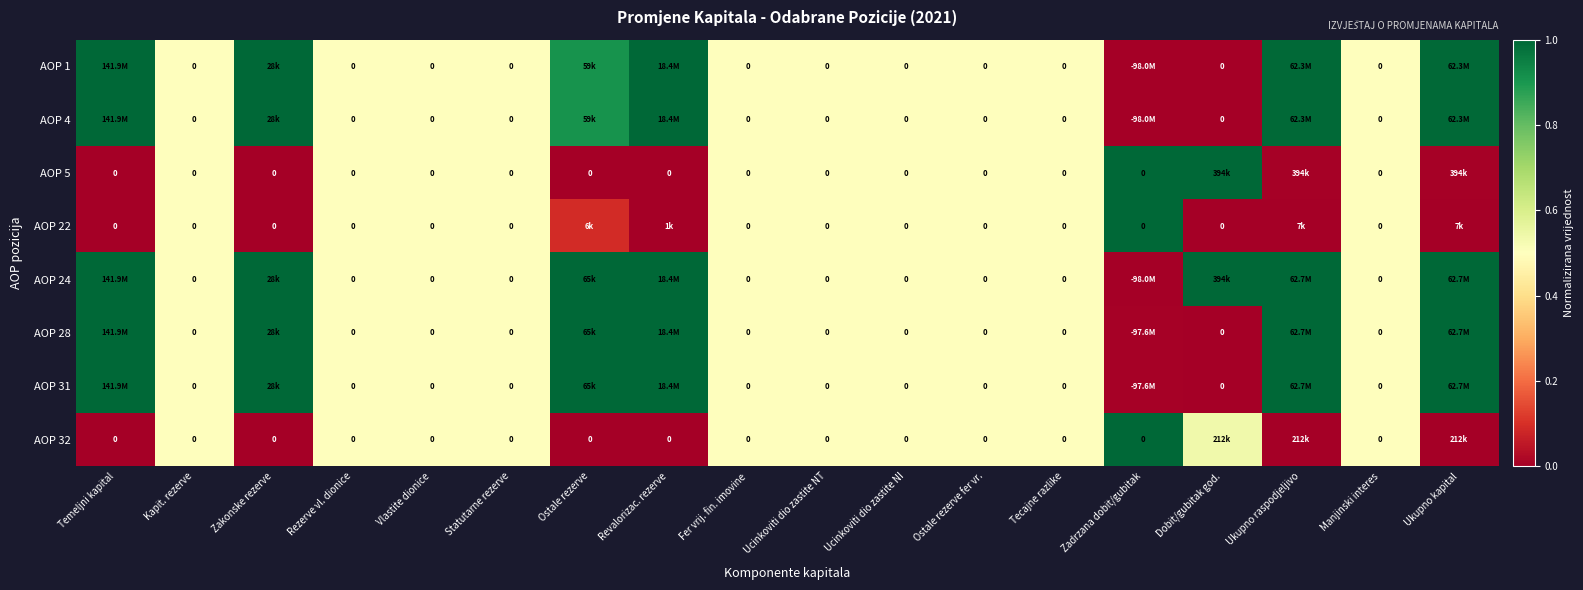

What is the spread (max minus min) of values at Revalorizac. rezerve?

1.0